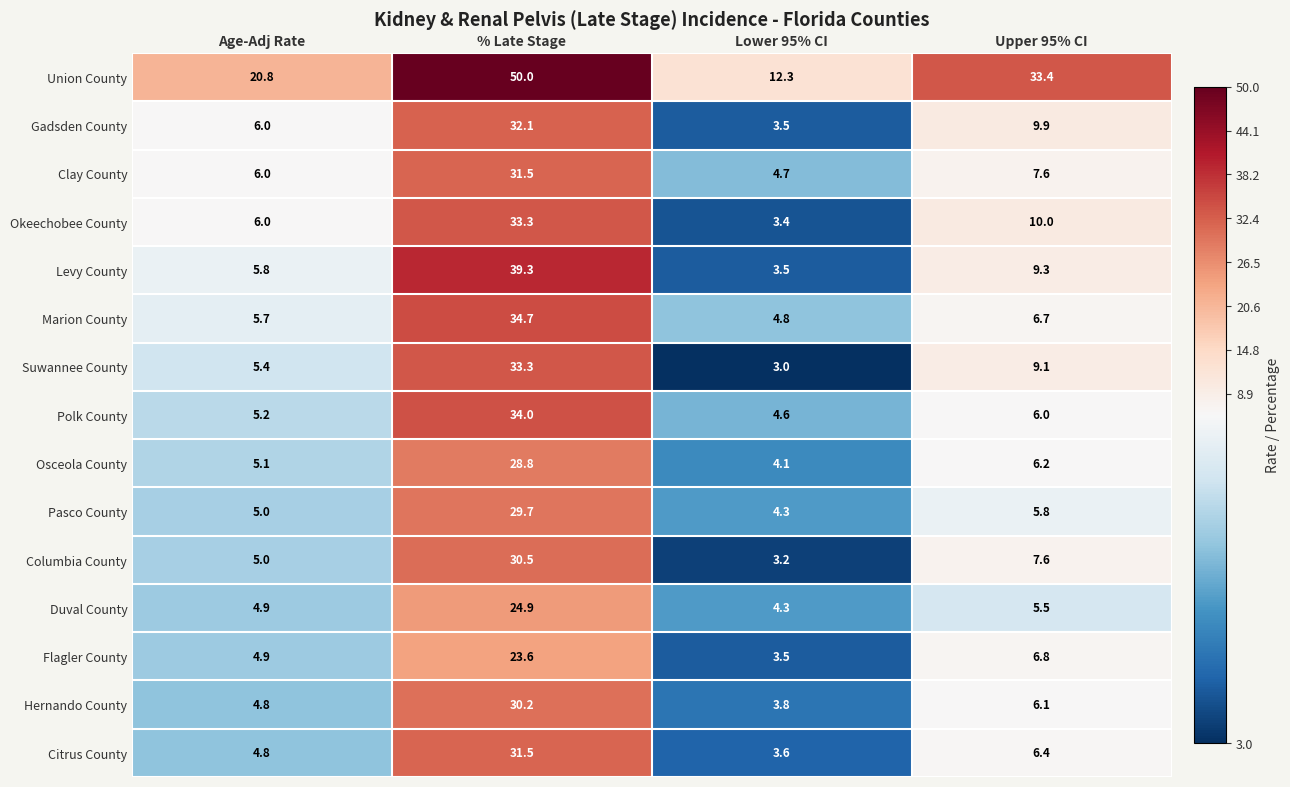

Where is Okeechobee County nearest to the value 18?

Upper 95% CI